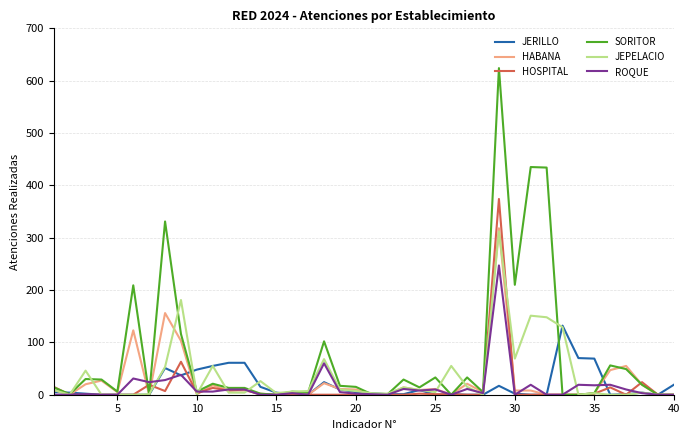

Which series has the largest range (max minus min)?

SORITOR